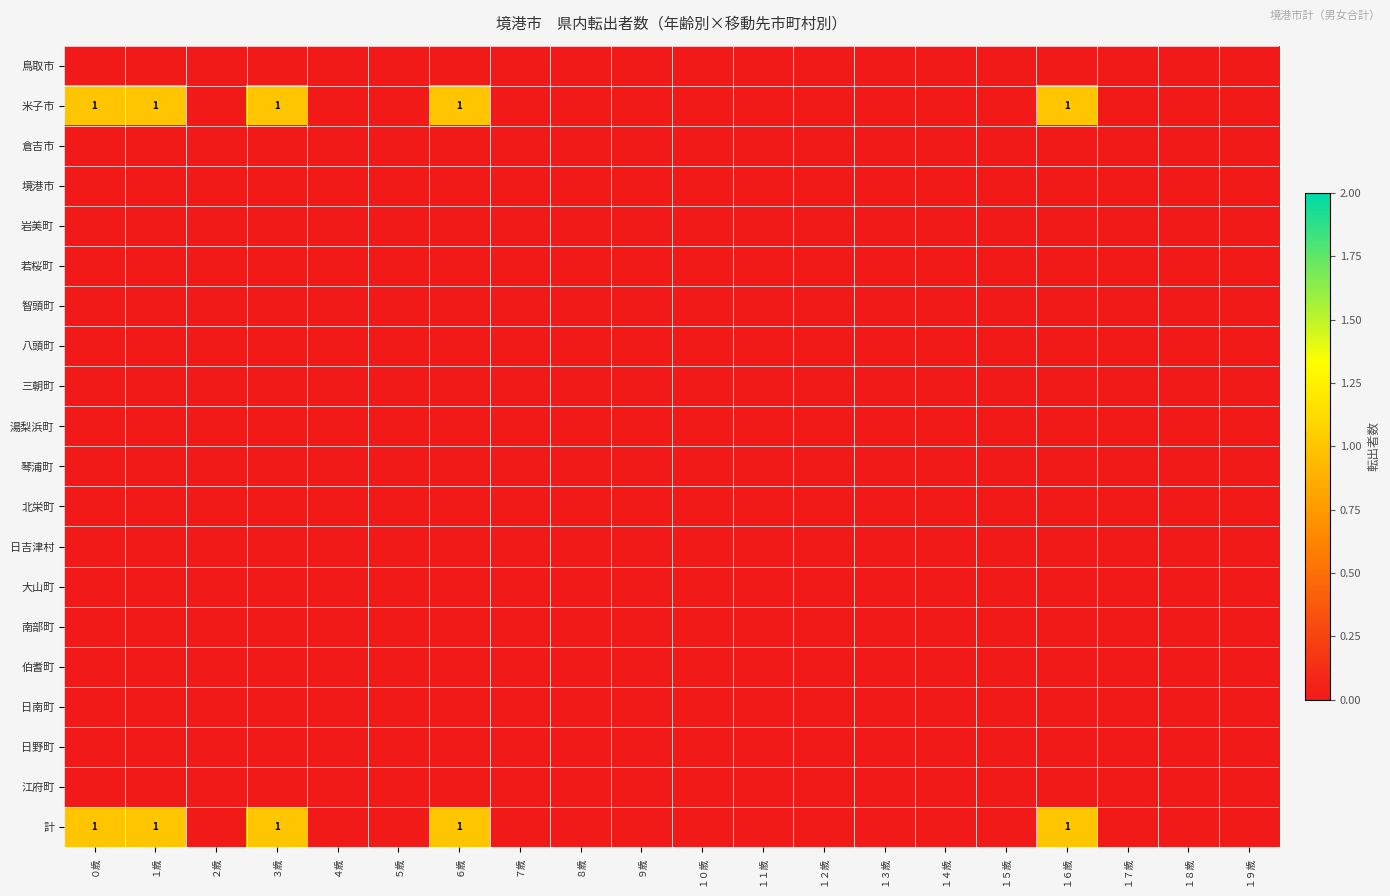

Count the number of data series in this chart.

20